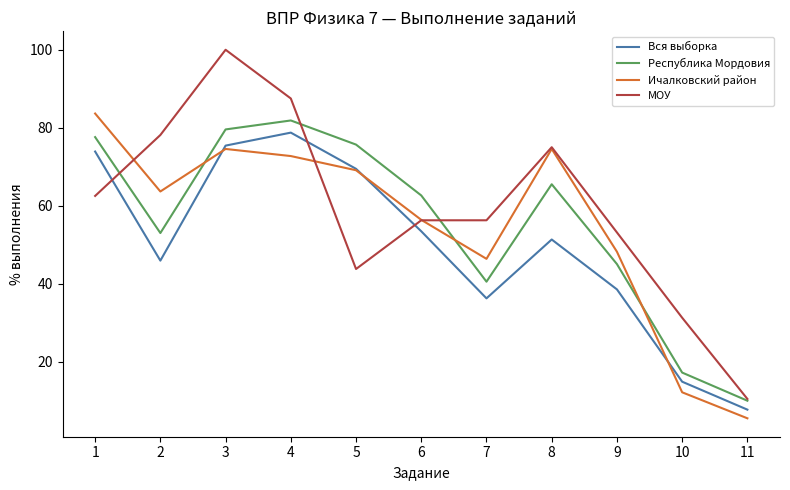

True or false: Республика Мордовия and Вся выборка intersect in this chart.

False